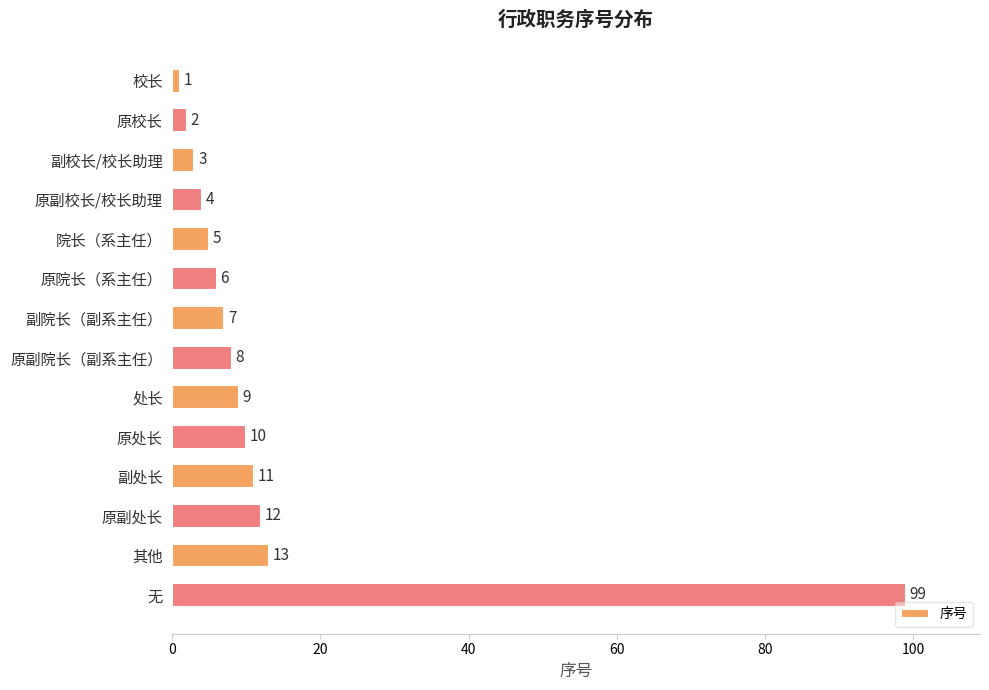

What is the label of the 7th bar from the bottom?

原副院长（副系主任）